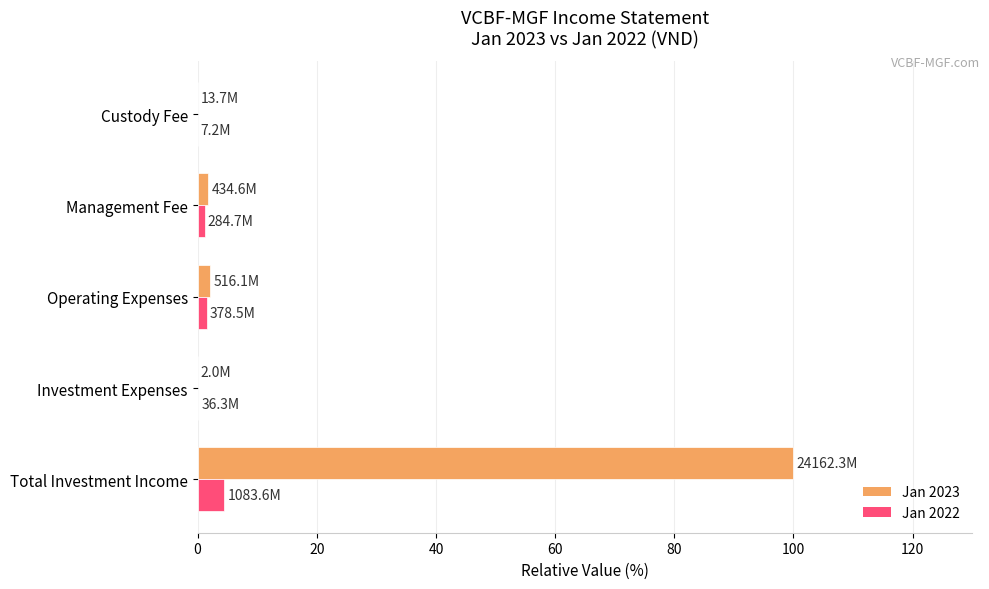

What is the sum of all Jan 2023 values?

104.0